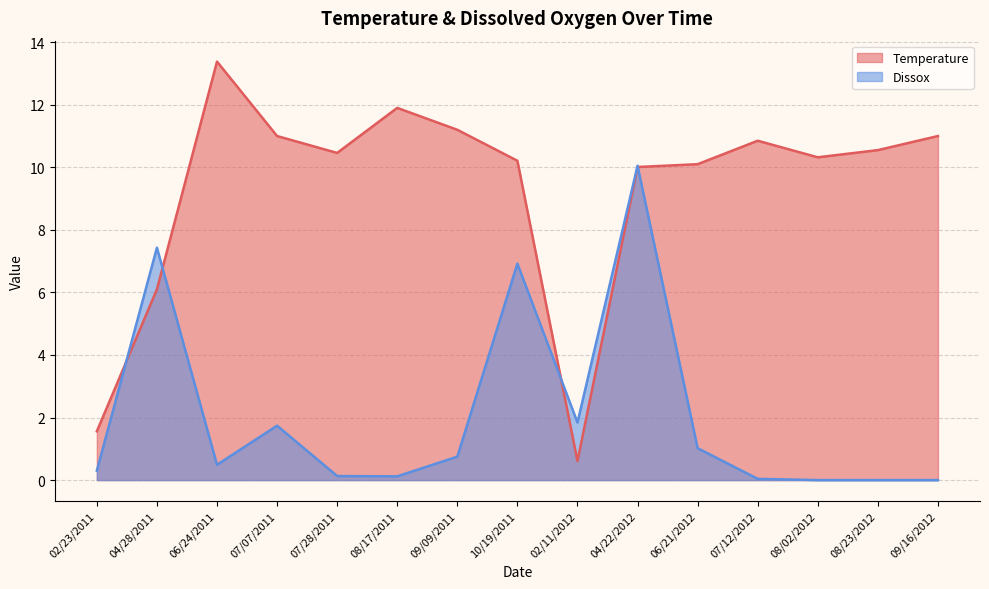

The Dissox series shows 4.6 at 09/16/2012. True or false?

False